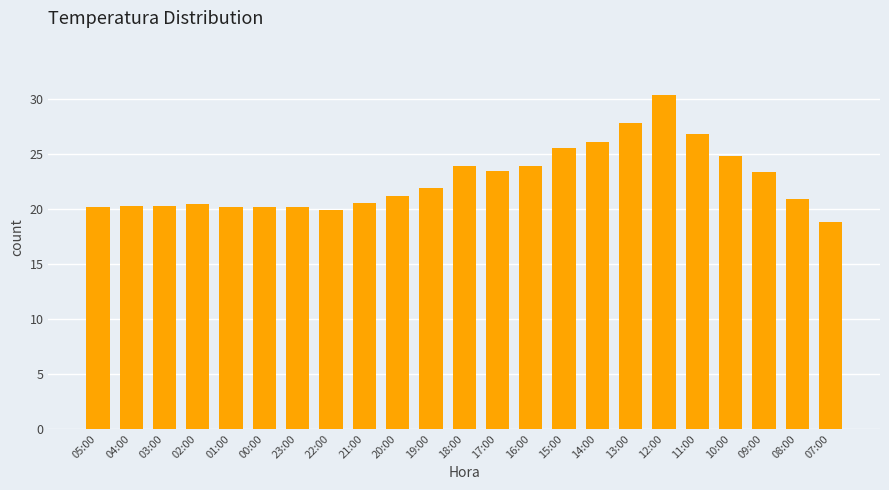

What is the difference between the second highest and second lowest values?

7.9